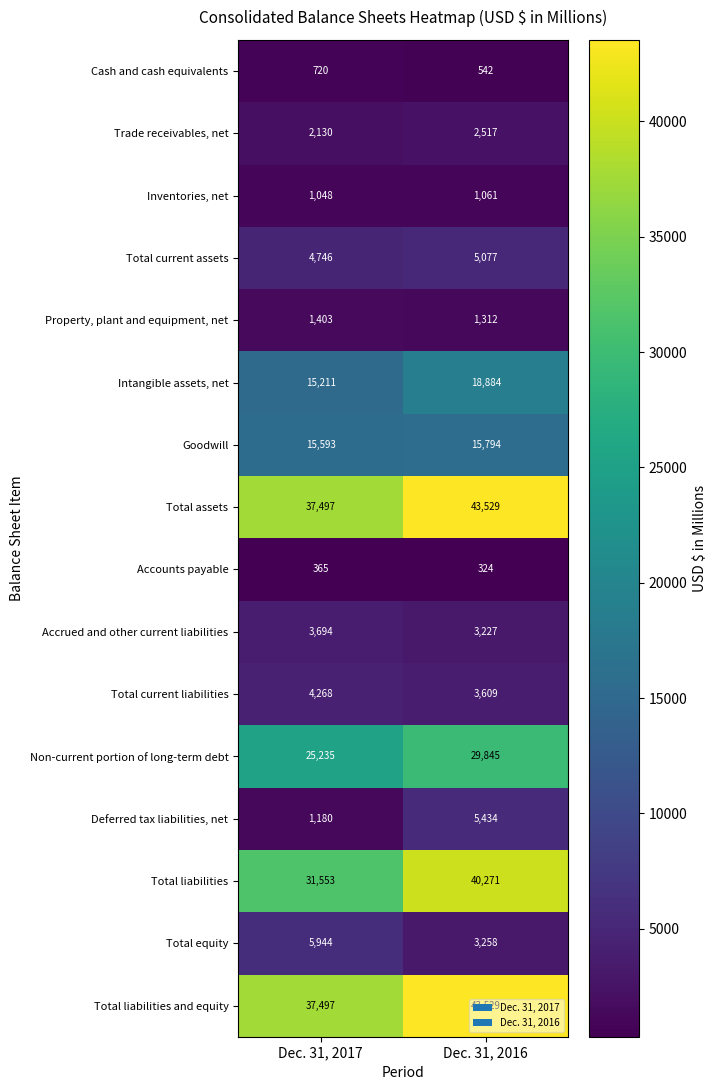

The Property, plant and equipment, net series shows 1403 at Dec. 31, 2017. True or false?

True